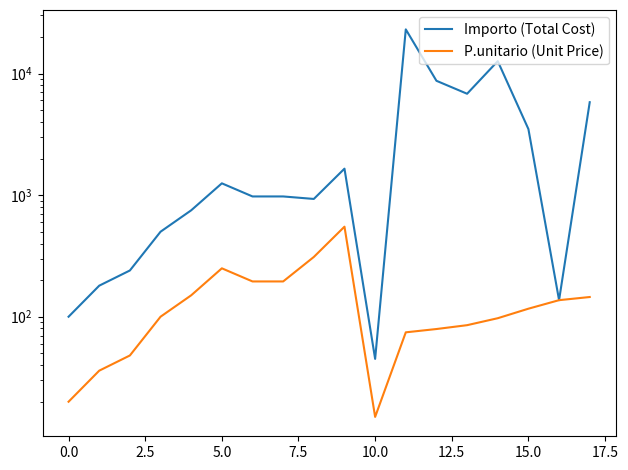

How many values in the P.unitario (Unit Price) series are below 116?

9